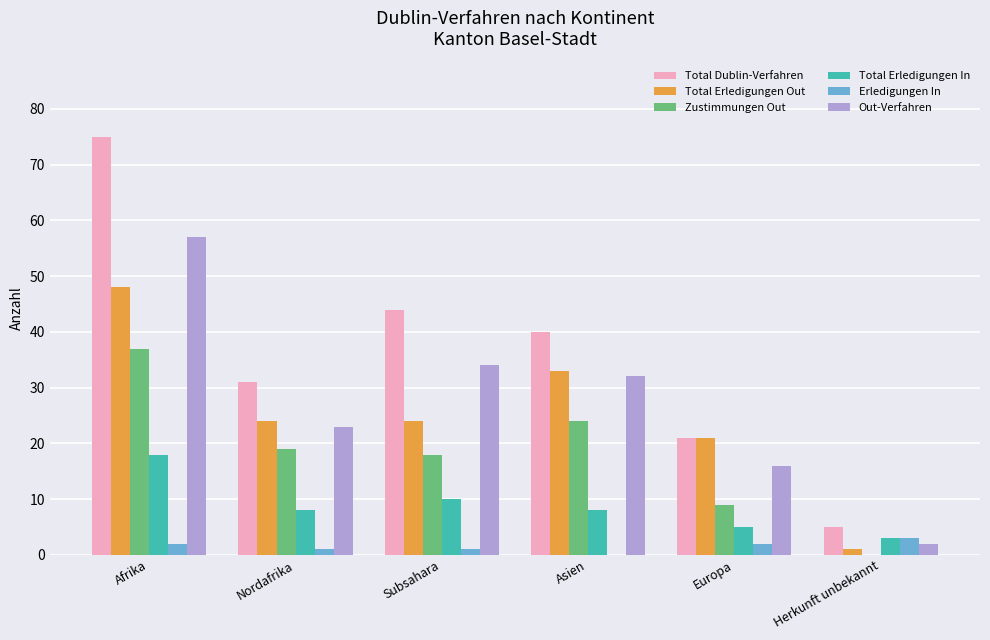

Is it true that Total Erledigungen In equals 13 at Nordafrika?

False